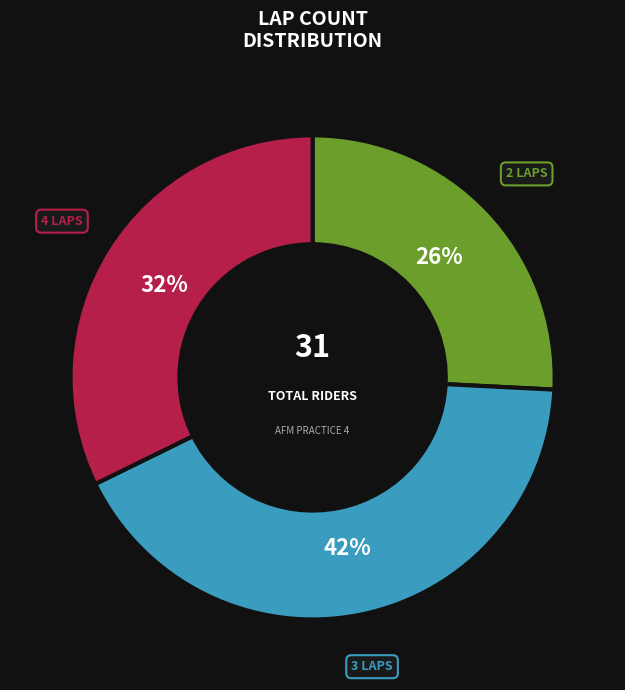

To the nearest percent, what is the difference between the largest and smallest slice percentages?

16%